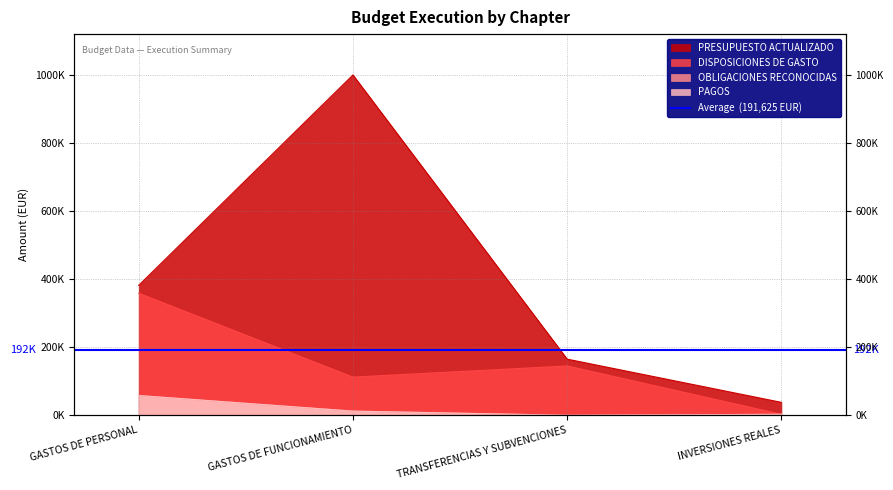

True or false: PAGOS has more than 2 points higher than both neighbors.

False